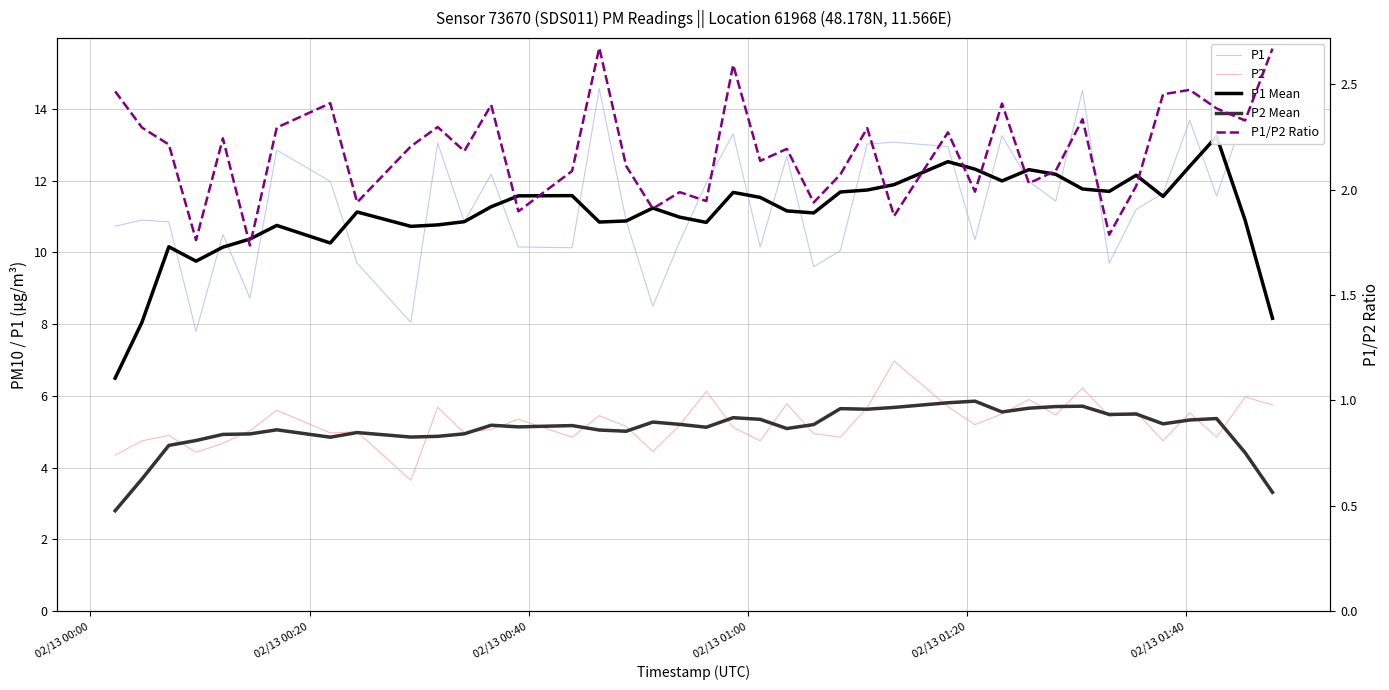

Which series has the largest total across all categories?

P1